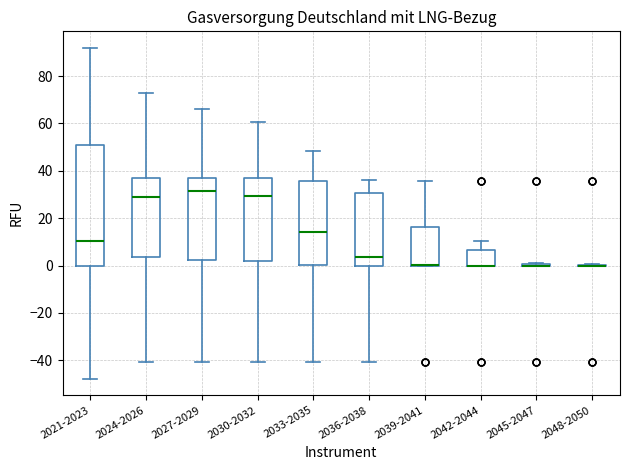

Reading left to right, transcribe this box plot: for each box, give where its median line is, the range the box spans, and where its two whiskers end, as read against the y-axis. The values are not printed on the chart, so give them approximately, as read against the axis.

2021-2023: median 10, box 0 to 52, whiskers -48 to 92
2024-2026: median 28, box 4 to 38, whiskers -40 to 72
2027-2029: median 32, box 2 to 38, whiskers -40 to 66
2030-2032: median 30, box 2 to 36, whiskers -40 to 60
2033-2035: median 14, box 0 to 36, whiskers -40 to 48
2036-2038: median 4, box 0 to 30, whiskers -40 to 36
2039-2041: median 0 (drawn on the box's lower edge), box 0 to 16, whiskers 0 to 36
2042-2044: median 0 (drawn on the box's lower edge), box 0 to 6, whiskers 0 to 10
2045-2047: box collapsed to a line at 0, whiskers 0 to 2
2048-2050: box collapsed to a line at 0, whiskers 0 to 0